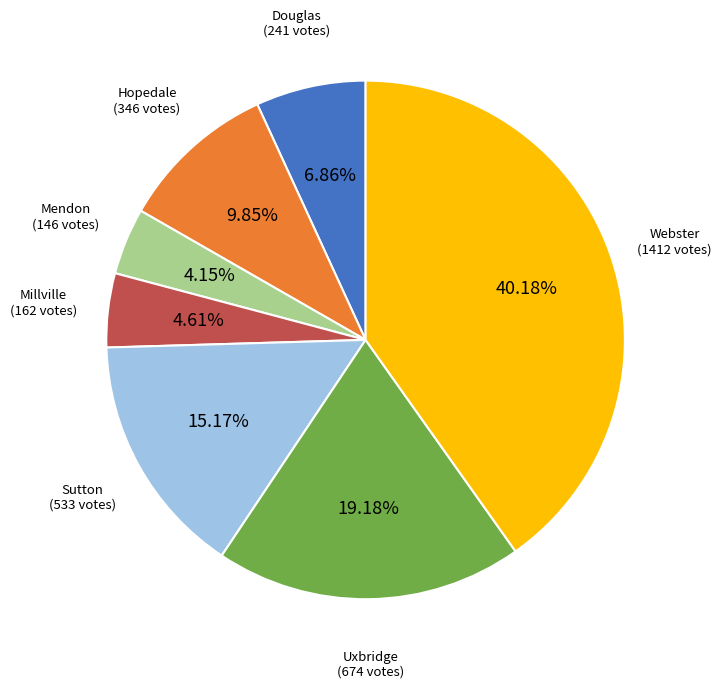

What is the smallest slice in the pie chart?

Mendon